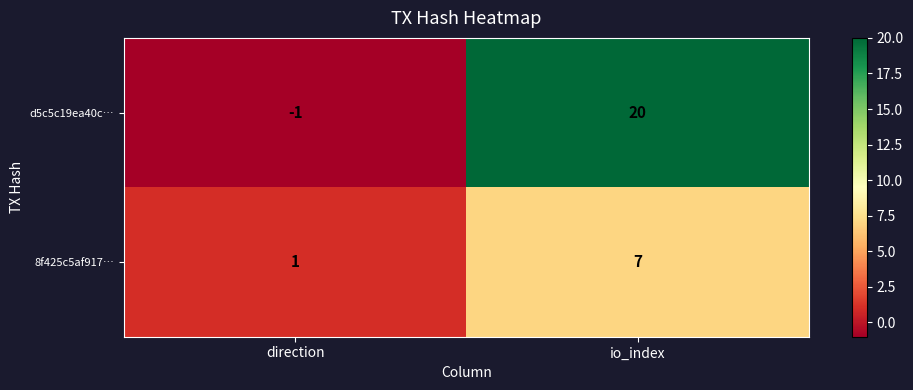

The value of d5c5c19ea40c… at io_index is 20. True or false?

True